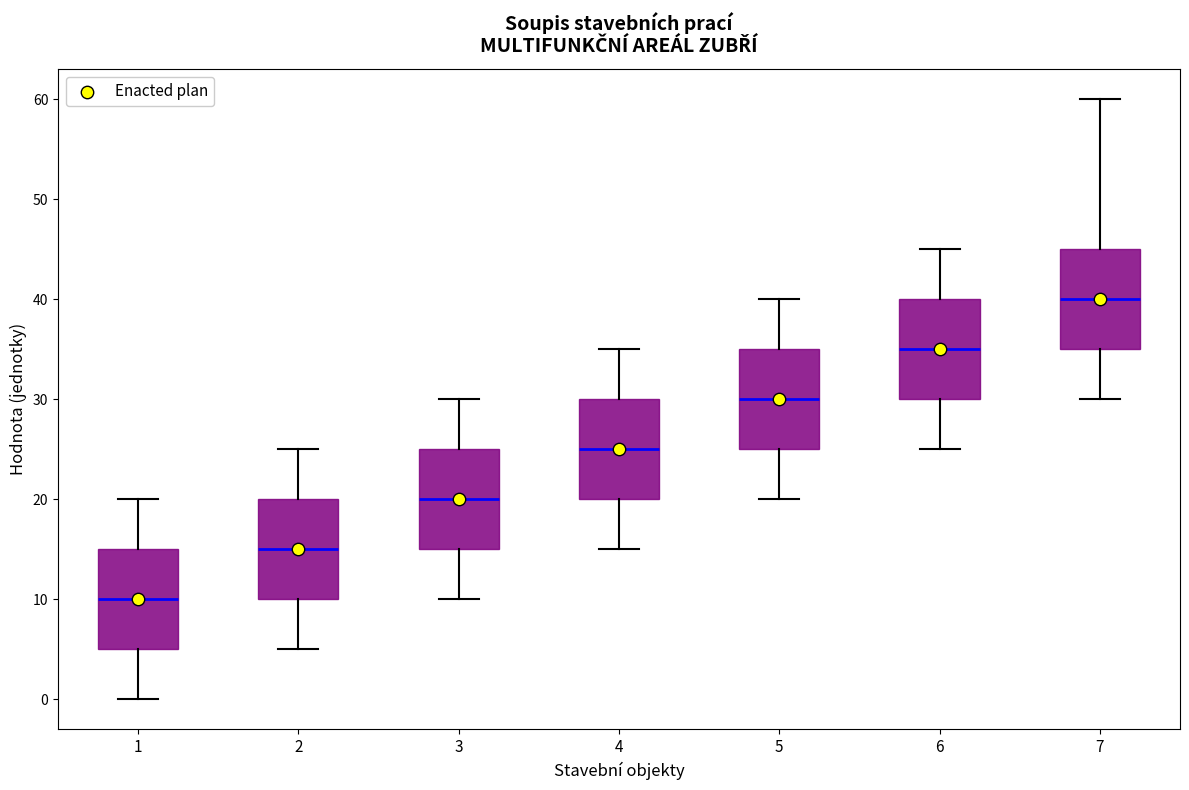

Reading left to right, read every box against the y-axis: the position of its median line, the range the box covers, and the ends of its whiskers. The values are not printed on the chart, so give them approximately, as read against the axis.

1: median 10, box 5 to 15, whiskers 0 to 20
2: median 15, box 10 to 20, whiskers 5 to 25
3: median 20, box 15 to 25, whiskers 10 to 30
4: median 25, box 20 to 30, whiskers 15 to 35
5: median 30, box 25 to 35, whiskers 20 to 40
6: median 35, box 30 to 40, whiskers 25 to 45
7: median 40, box 35 to 45, whiskers 30 to 60